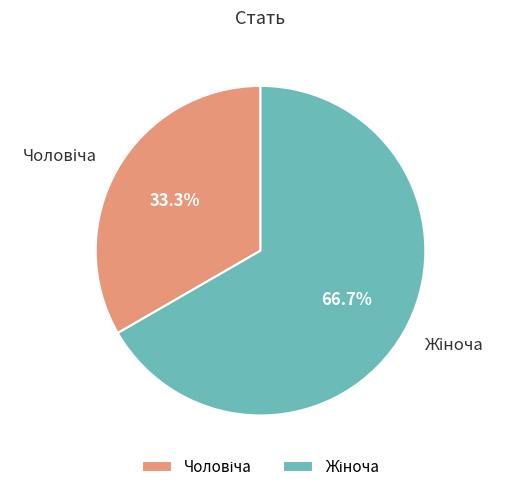

Is there a majority slice in this chart?

Yes